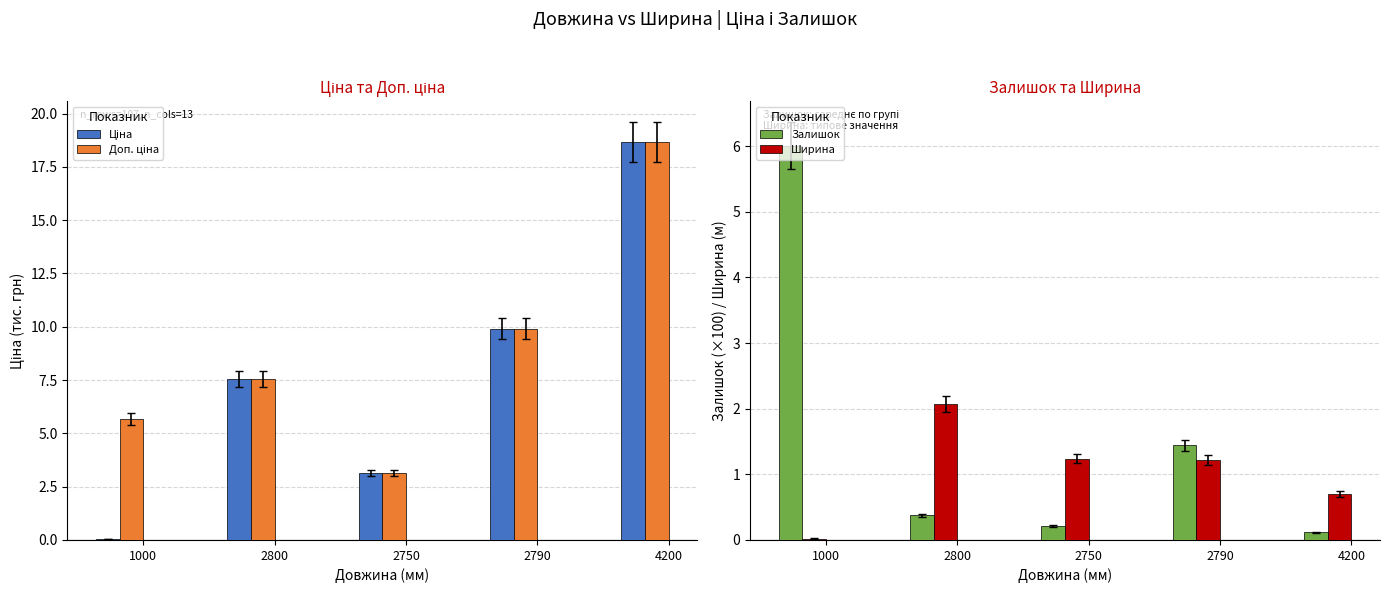

Is it true that Ціна equals 1.9 at 2800?

False